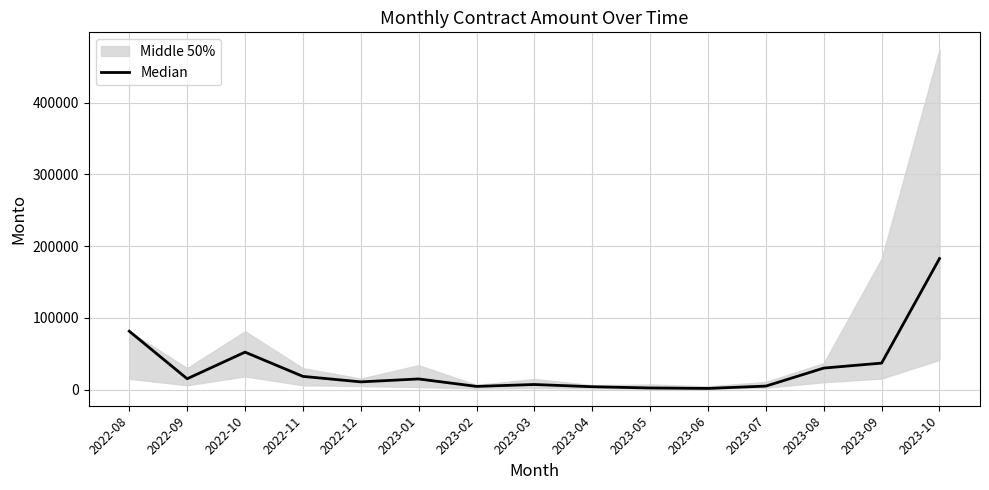

Is it true that the value at 2022-10 is 35870.9?

False